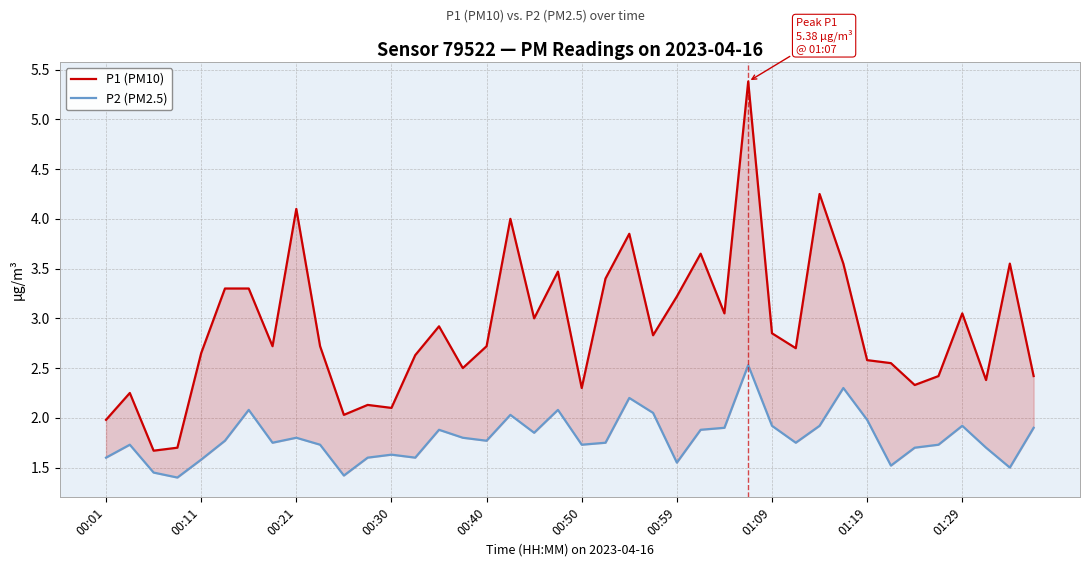

True or false: P1 (PM10) and P2 (PM2.5) intersect in this chart.

False